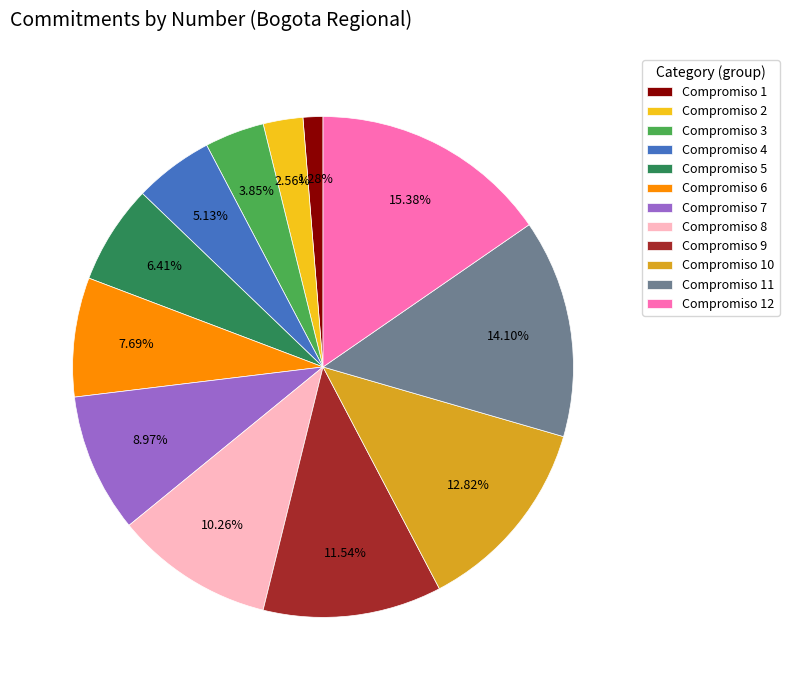

Approximately how many times larger is the value at Compromiso 8 compared to Compromiso 2?

4.0